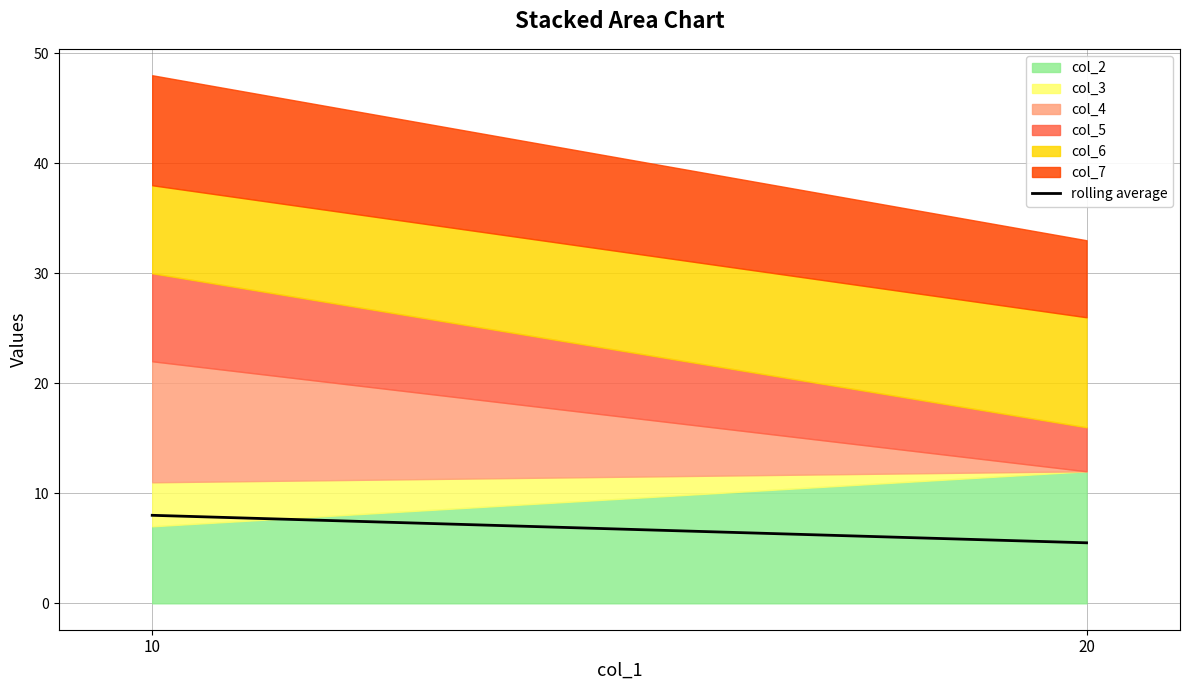

What is the lowest value of the col_2 series?

7